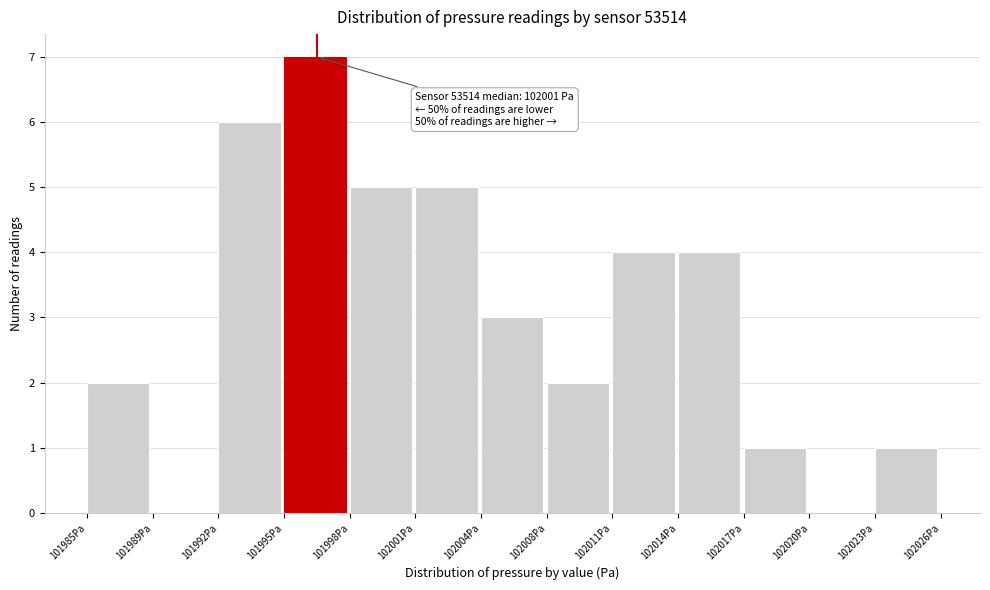

Reading left to right, transcribe all the data shown in this chart.

101985Pa=2	101989Pa=0	101992Pa=6	101995Pa=7	101998Pa=5	102001Pa=5	102004Pa=3	102008Pa=2	102011Pa=4	102014Pa=4	102017Pa=1	102020Pa=0	102023Pa=1